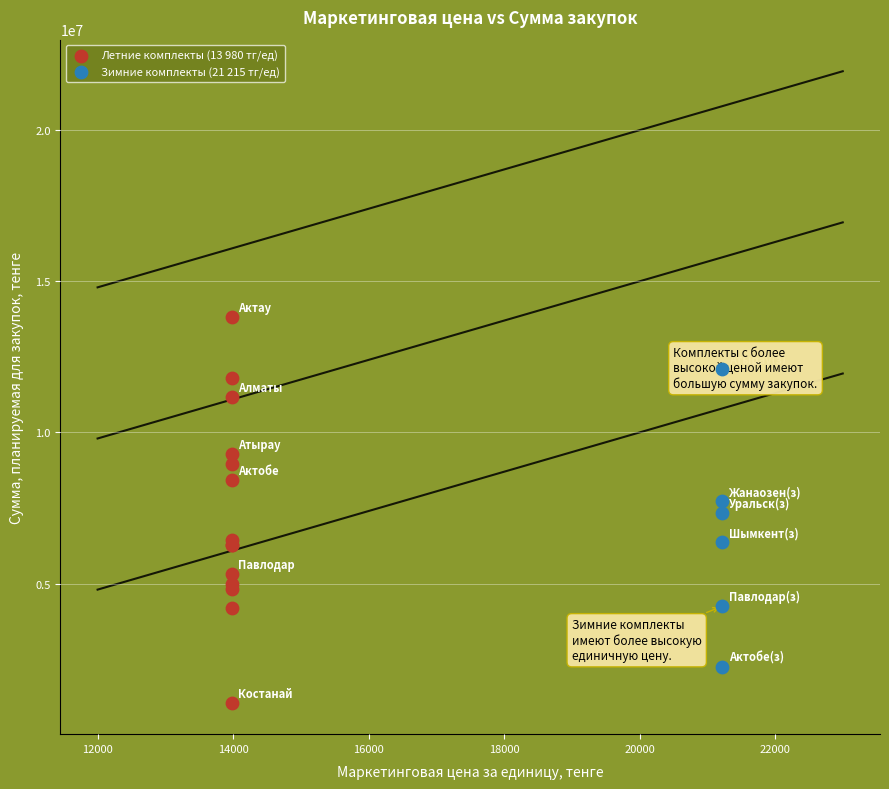

Which series contains the lowest Y value?

Летние комплекты (13 980 тг/ед)